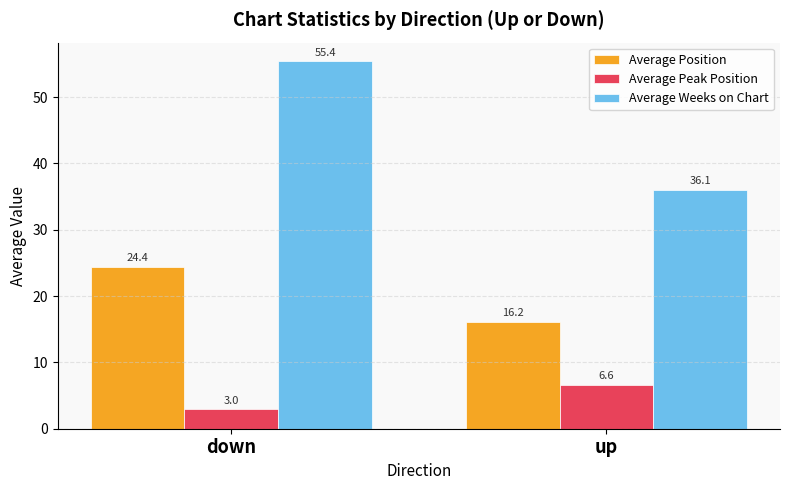

Is it true that Average Weeks on Chart equals 55.4 at down?

True